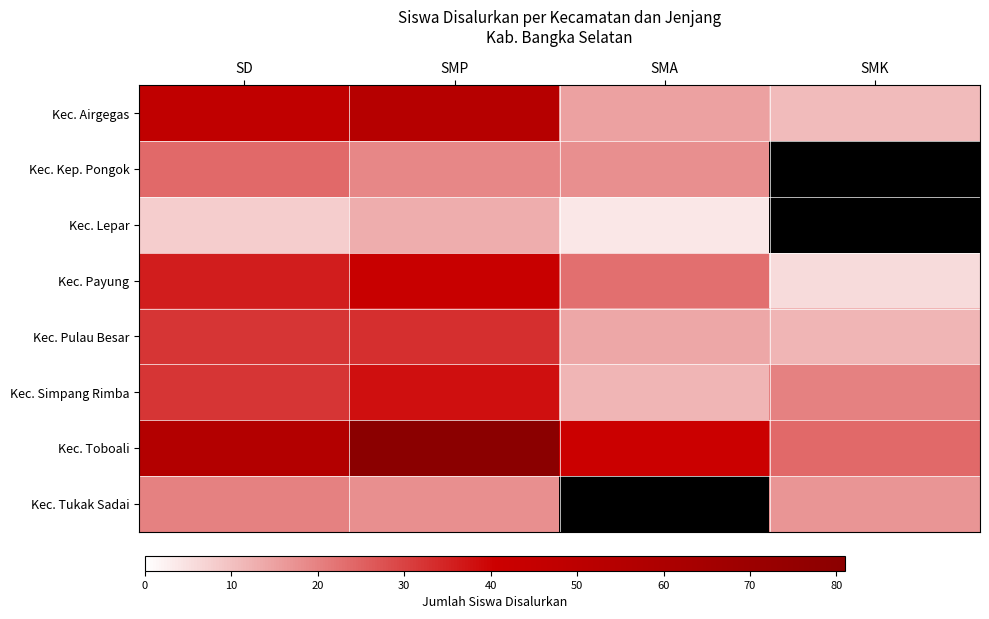

Which series has the largest range (max minus min)?

Kec. Toboali